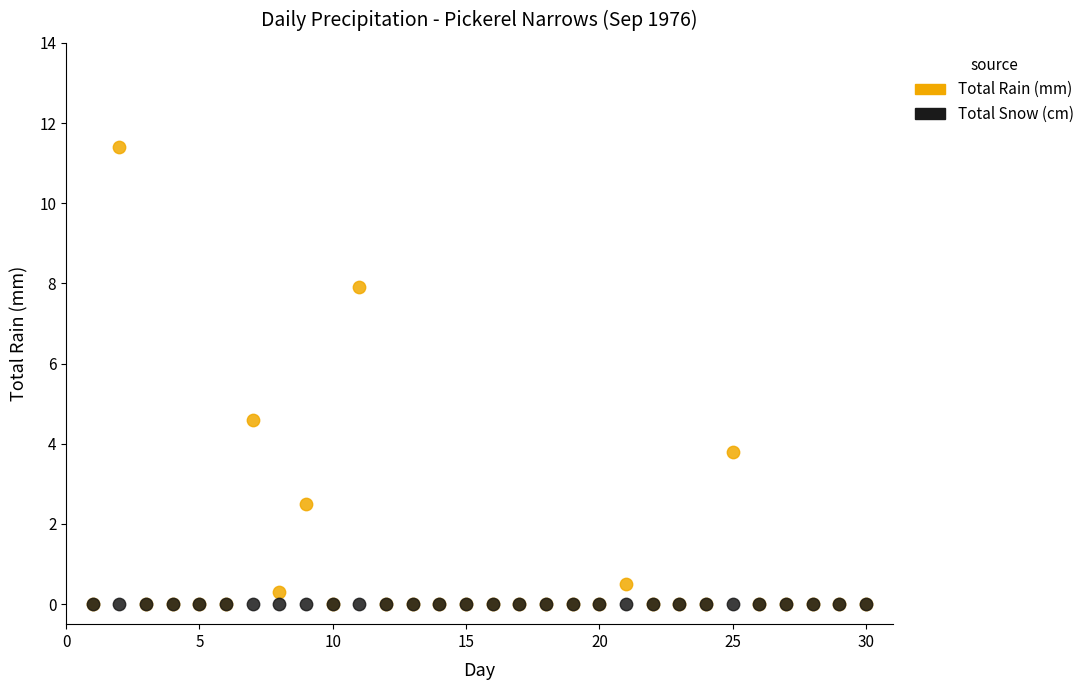

Which series reaches the maximum Y coordinate?

Total Rain (mm)